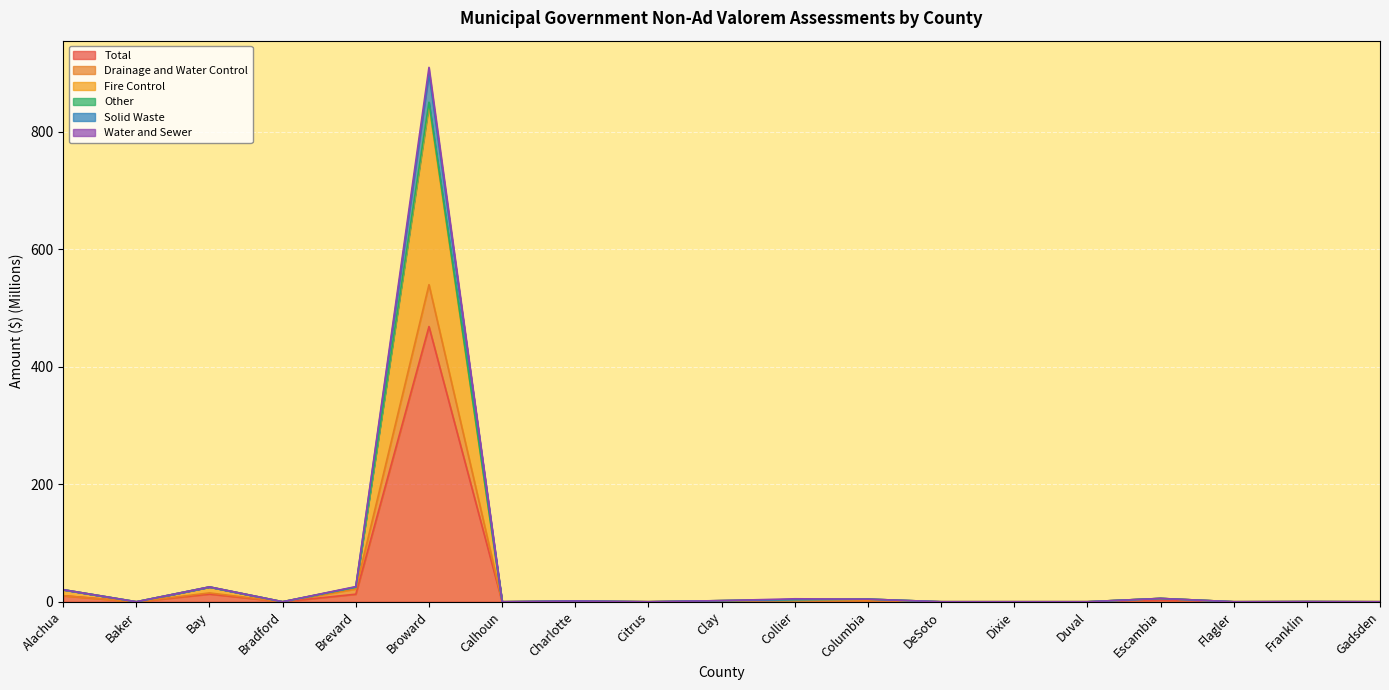

How many values in the Drainage and Water Control series exceed 0?

10